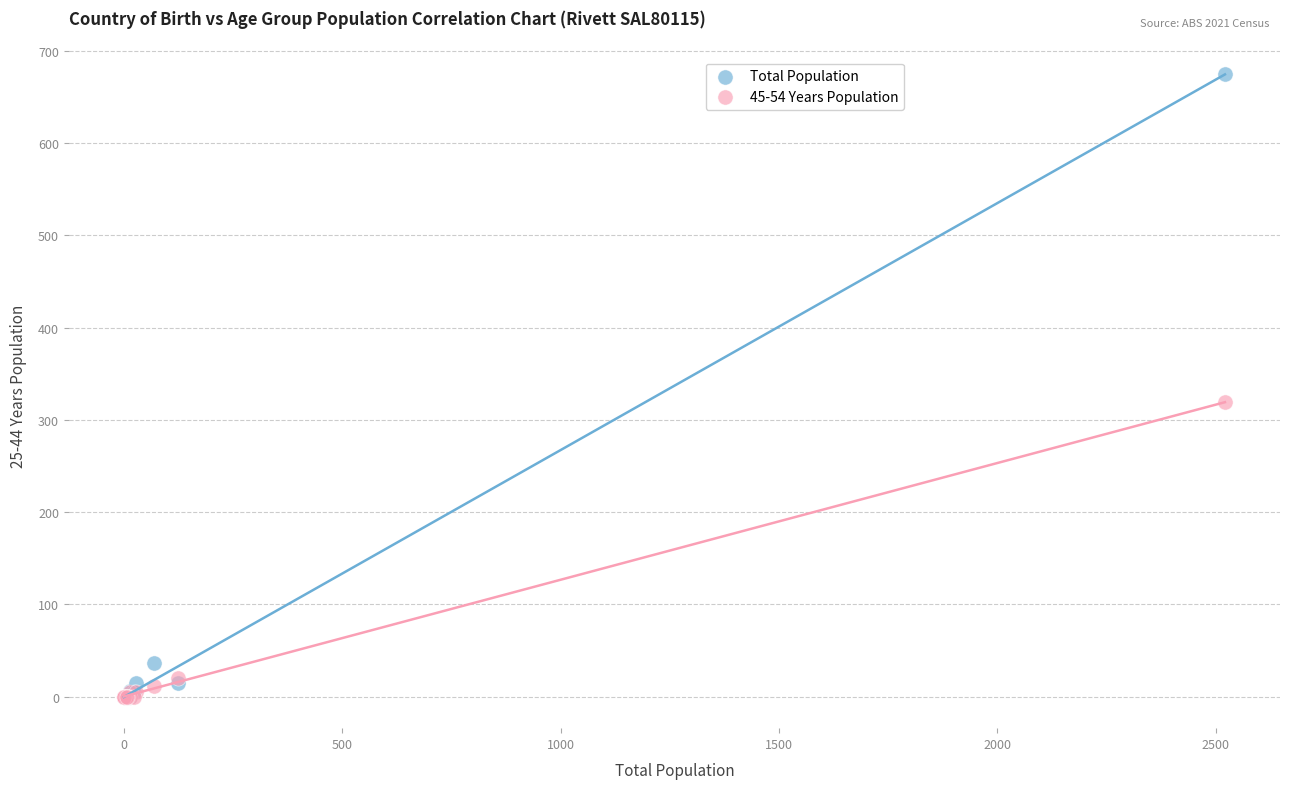

What are all the series names shown in the legend?

Total Population, 45-54 Years Population